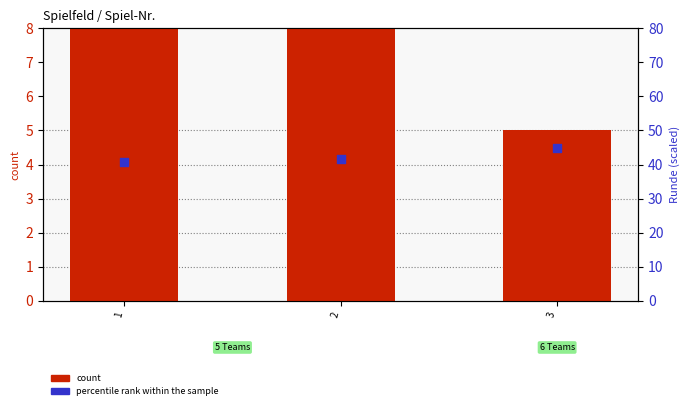

Which series has the widest spread of Y values?

count